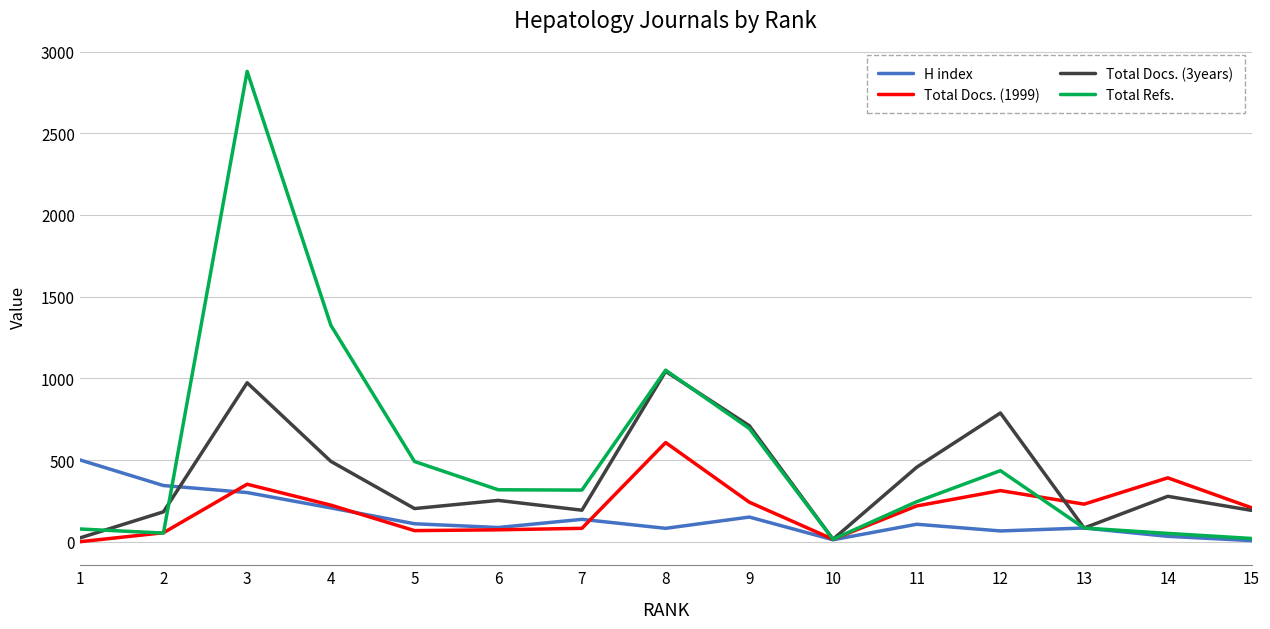

Is it true that Total Refs. equals 491 at 5?

True